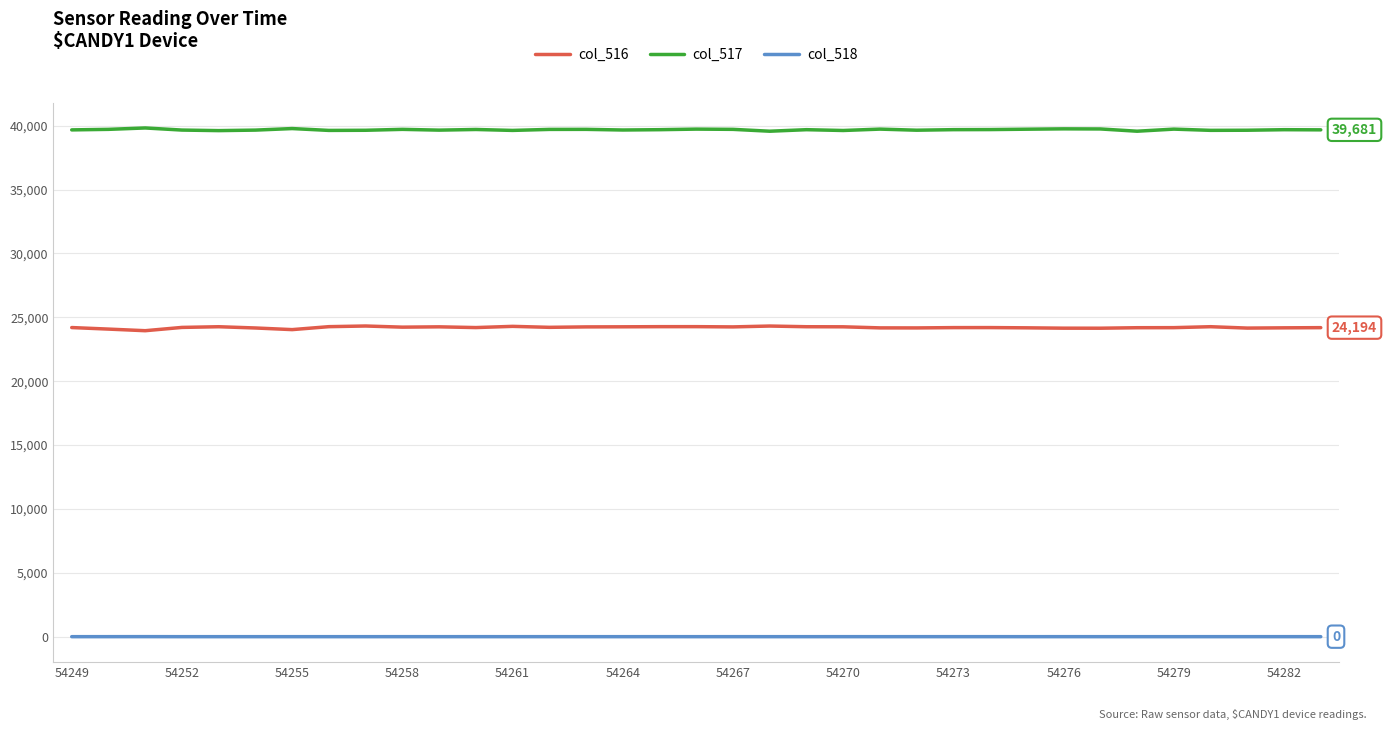

What is the maximum value shown in the chart?

39828